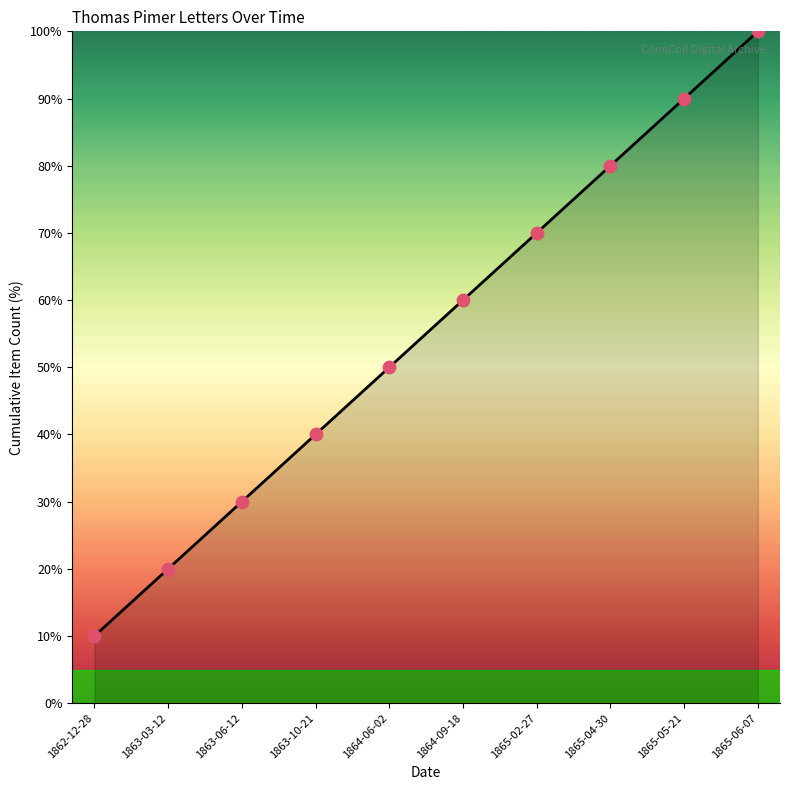

Approximately how many times larger is the value at 1865-02-27 compared to 1865-06-07?

0.7